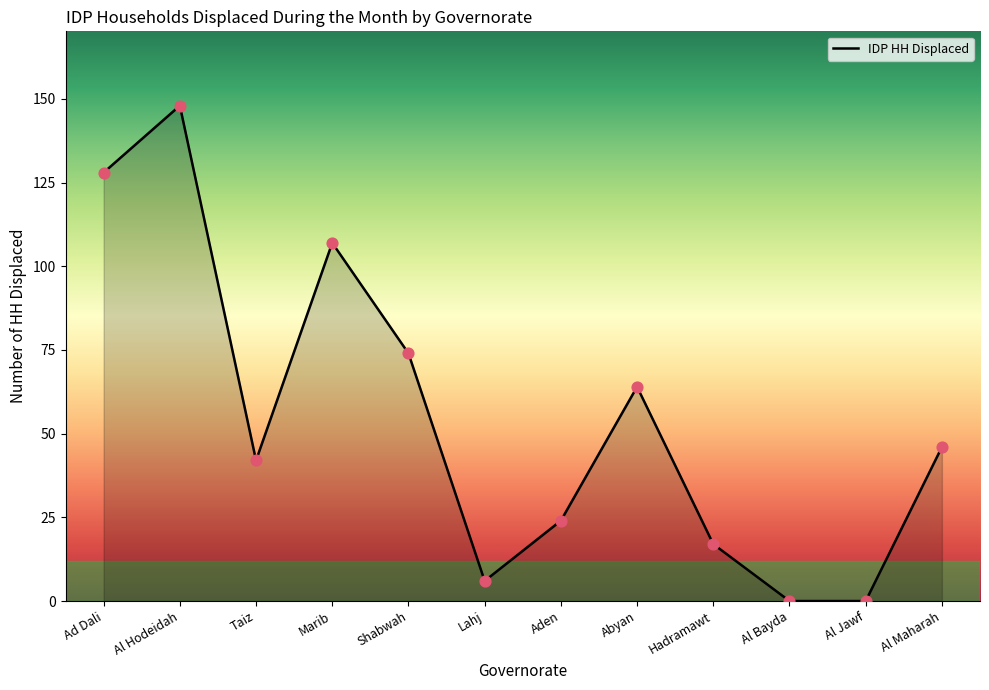

Between Shabwah and Lahj, which is larger?

Shabwah